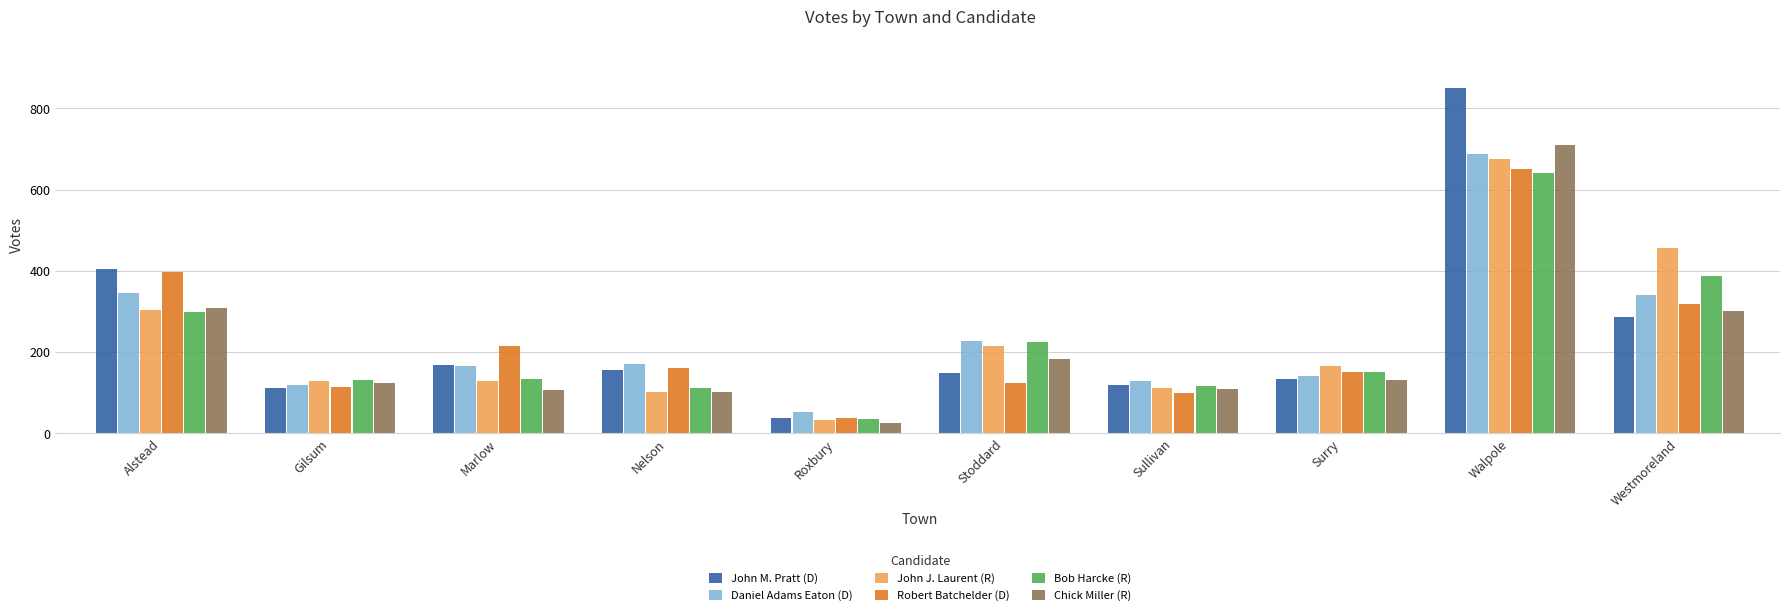

What is the difference between the Bob Harcke (R) values at Westmoreland and Walpole?

254